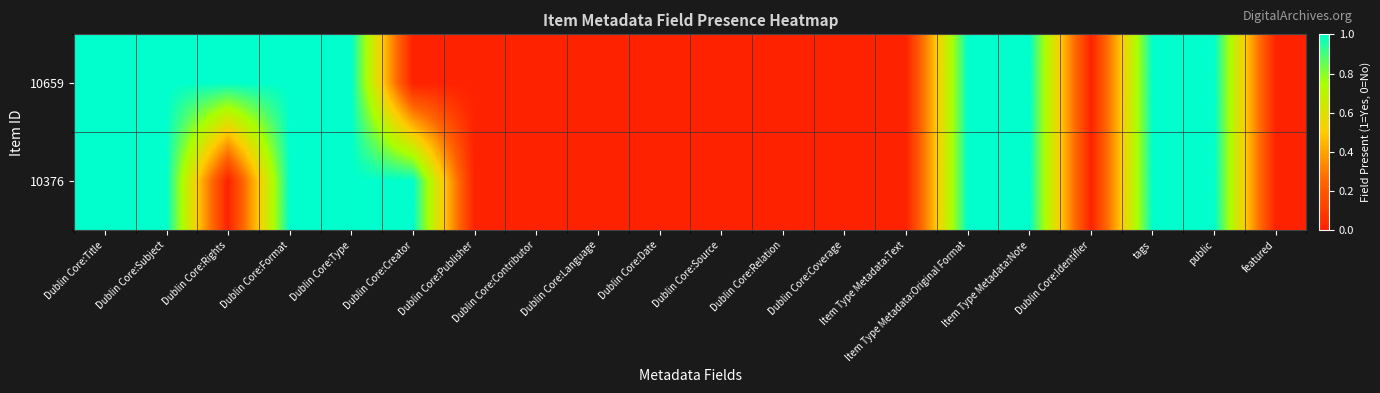

Reading right to left, extract all data points from this chart.

10659: featured=0	public=1	tags=1	Dublin Core:Identifier=0	Item Type Metadata:Note=1	Item Type Metadata:Original Format=1	Item Type Metadata:Text=0	Dublin Core:Coverage=0	Dublin Core:Relation=0	Dublin Core:Source=0	Dublin Core:Date=0	Dublin Core:Language=0	Dublin Core:Contributor=0	Dublin Core:Publisher=0	Dublin Core:Creator=0	Dublin Core:Type=1	Dublin Core:Format=1	Dublin Core:Rights=1	Dublin Core:Subject=1	Dublin Core:Title=1
10376: featured=0	public=1	tags=1	Dublin Core:Identifier=0	Item Type Metadata:Note=1	Item Type Metadata:Original Format=1	Item Type Metadata:Text=0	Dublin Core:Coverage=0	Dublin Core:Relation=0	Dublin Core:Source=0	Dublin Core:Date=0	Dublin Core:Language=0	Dublin Core:Contributor=0	Dublin Core:Publisher=0	Dublin Core:Creator=1	Dublin Core:Type=1	Dublin Core:Format=1	Dublin Core:Rights=0	Dublin Core:Subject=1	Dublin Core:Title=1